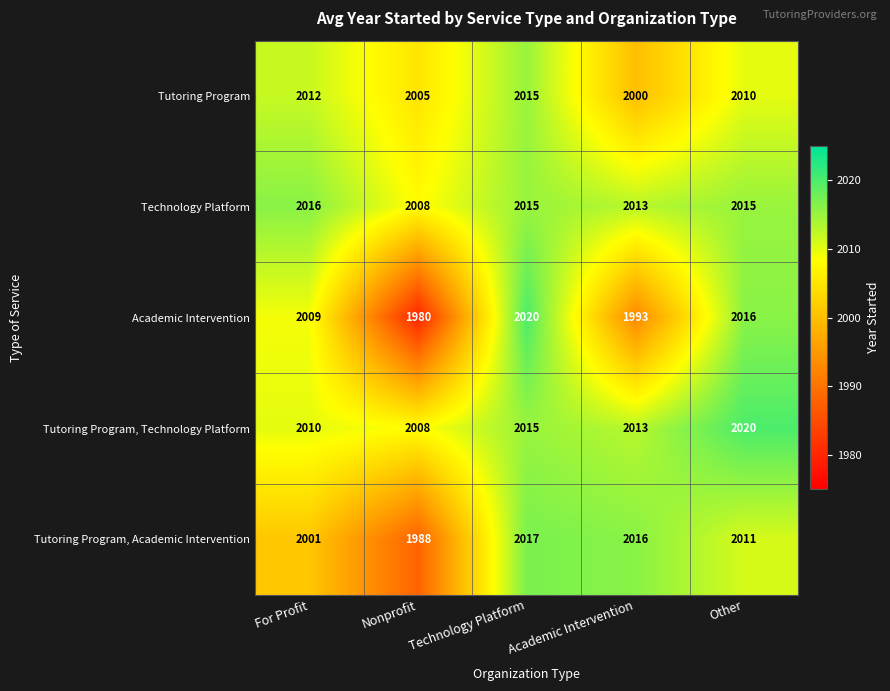

Between Nonprofit and Technology Platform, which series saw the biggest shift?

Academic Intervention